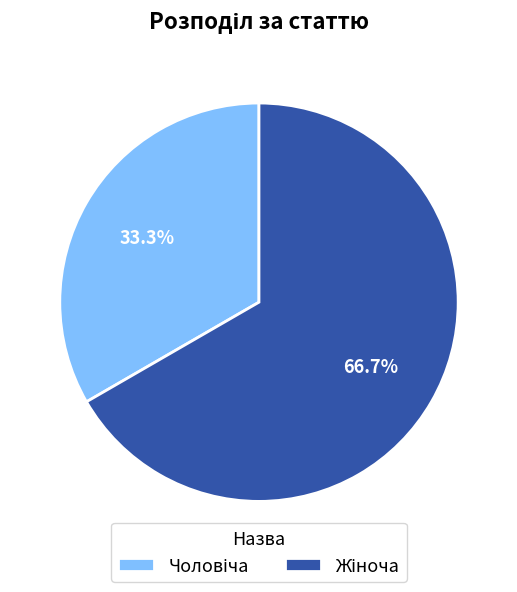

Is there a majority slice in this chart?

Yes